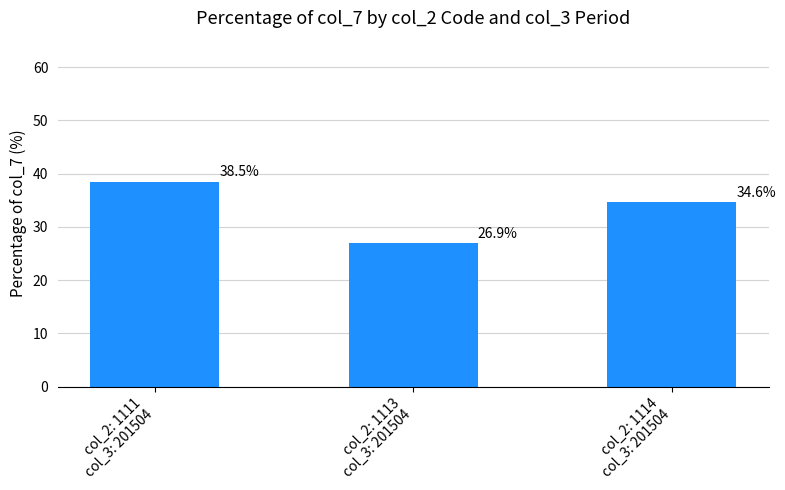

What position from the left is col_2: 1111
col_3: 201504?

1